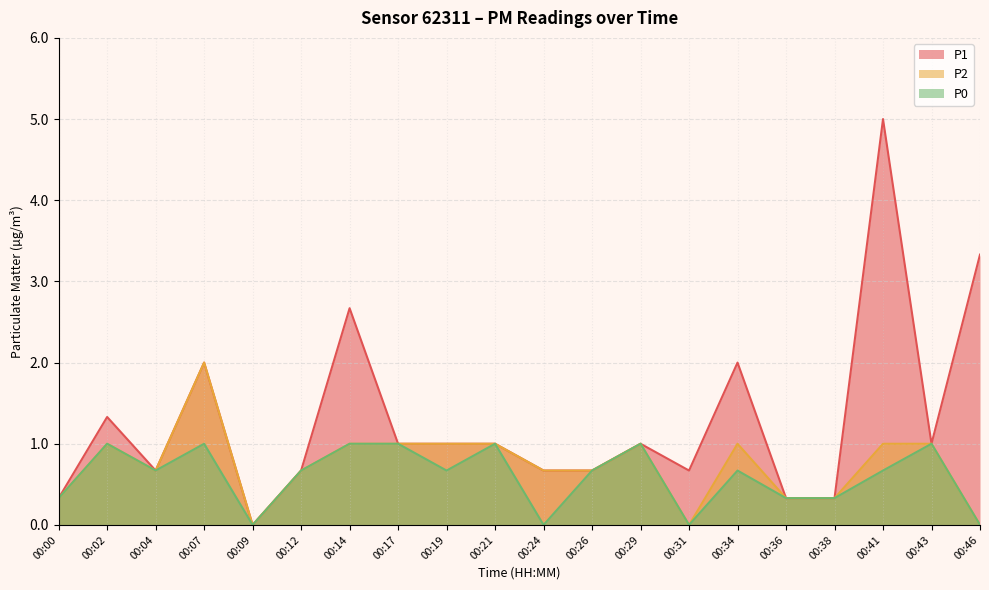

What is the value of the P2 point at the 8th from the left?

1.0